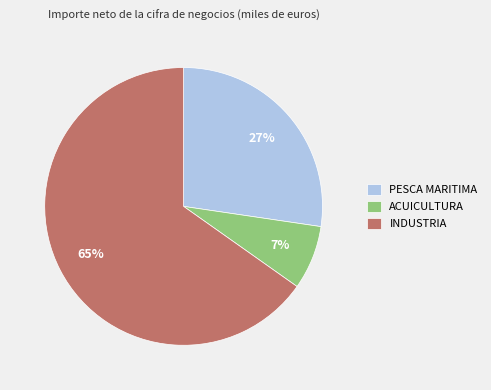

Between INDUSTRIA and PESCA MARITIMA, which is larger?

INDUSTRIA